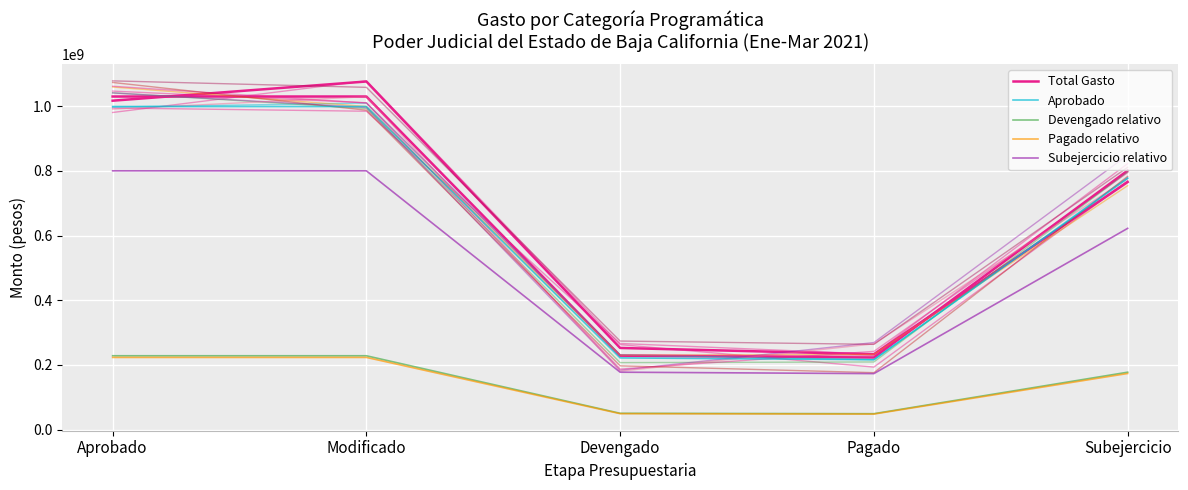

What is the highest value of the Total Gasto series?

1029400000.0